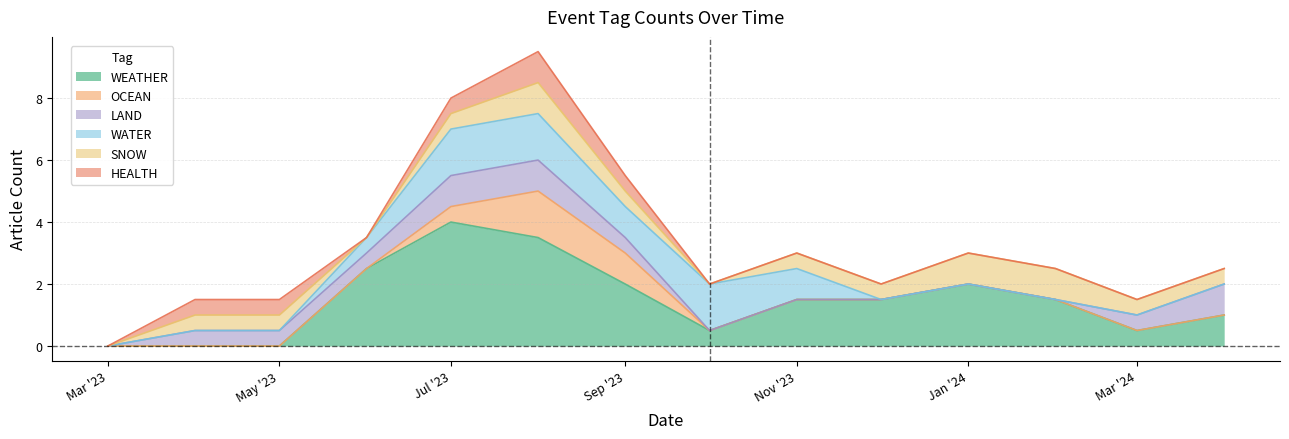

How many LAND values are between 0 and 1?

14